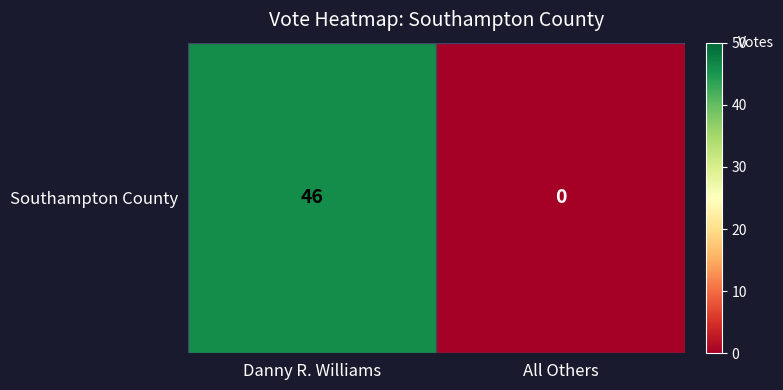

What is the sum of the values at Danny R. Williams and All Others?

46